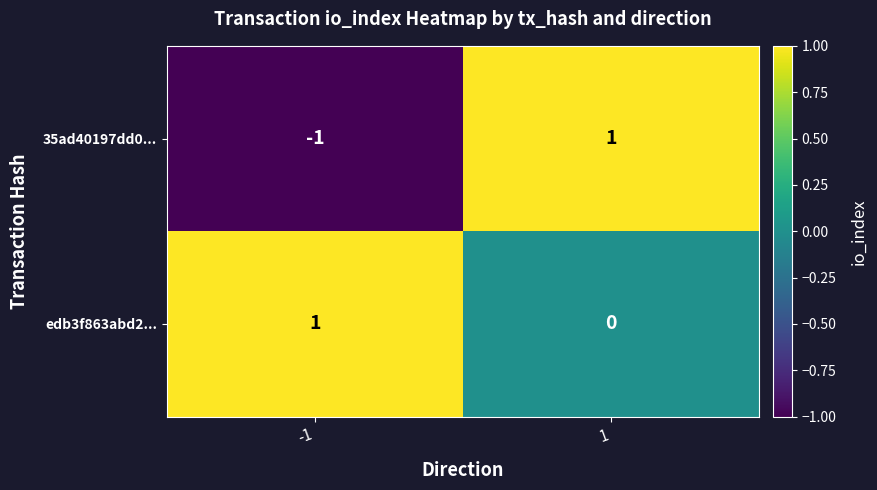

The edb3f863abd2... series shows 1 at -1. True or false?

True